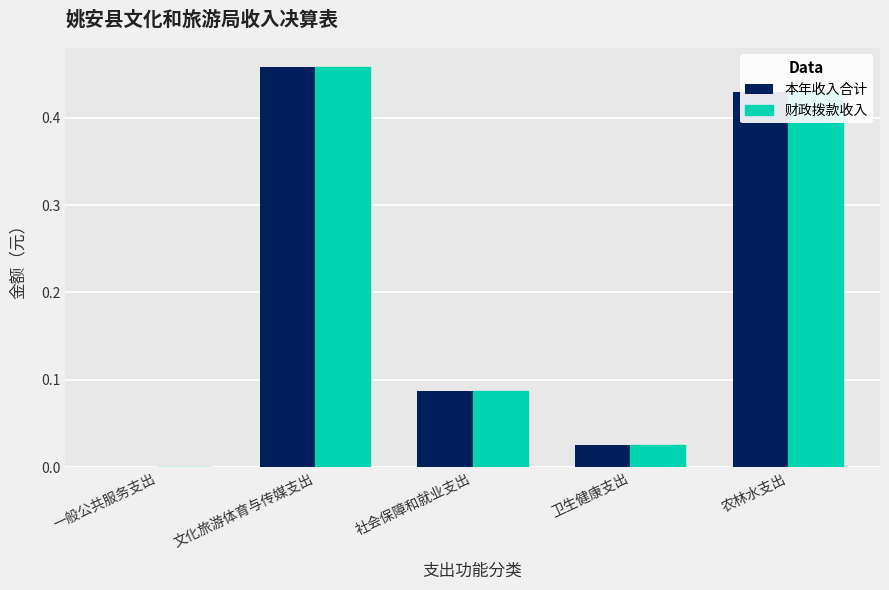

What is the average value of the 财政拨款收入 series?

0.2